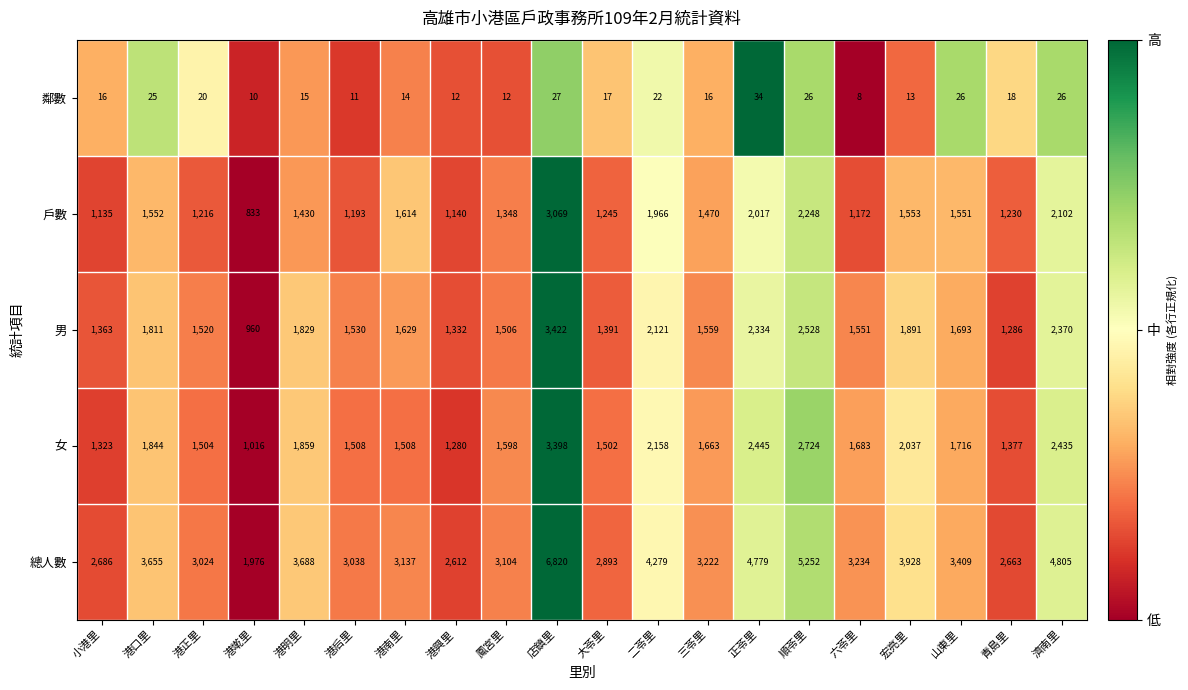

Is it true that 女 equals 409 at 大苓里?

False